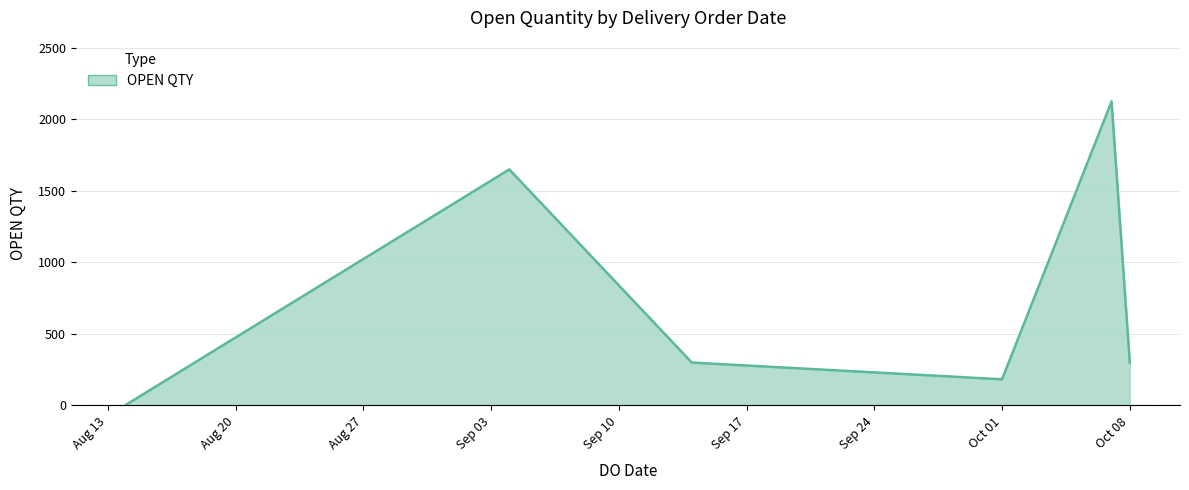

What is the sum of all values?

4563